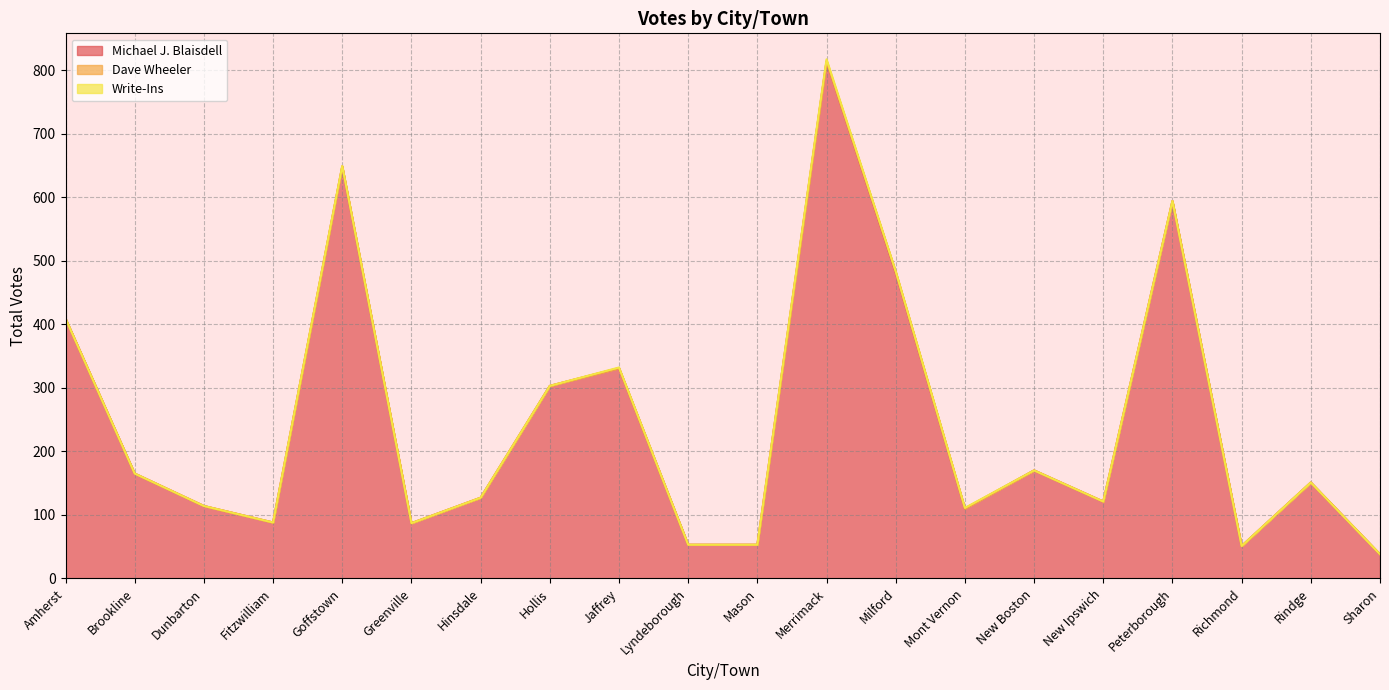

The Dave Wheeler series shows 0 at Amherst. True or false?

True